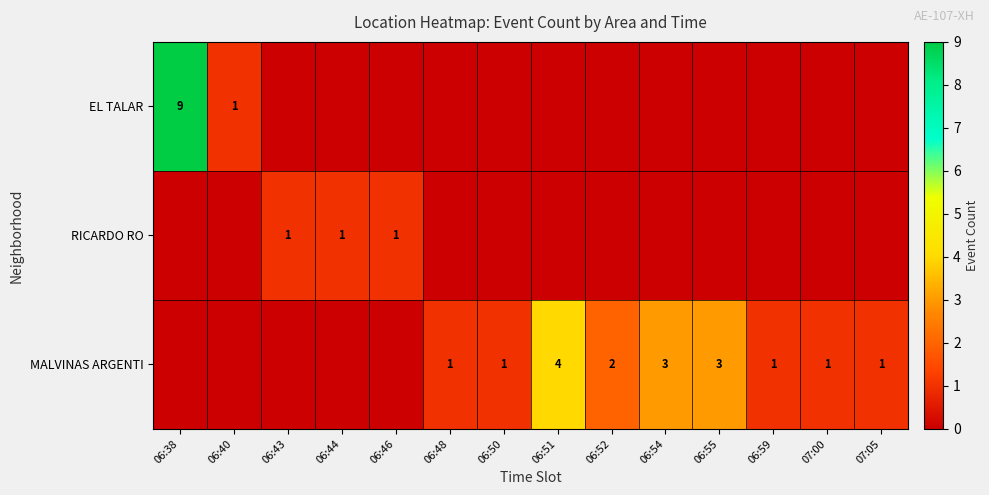

Which series has the largest total across all categories?

row_2